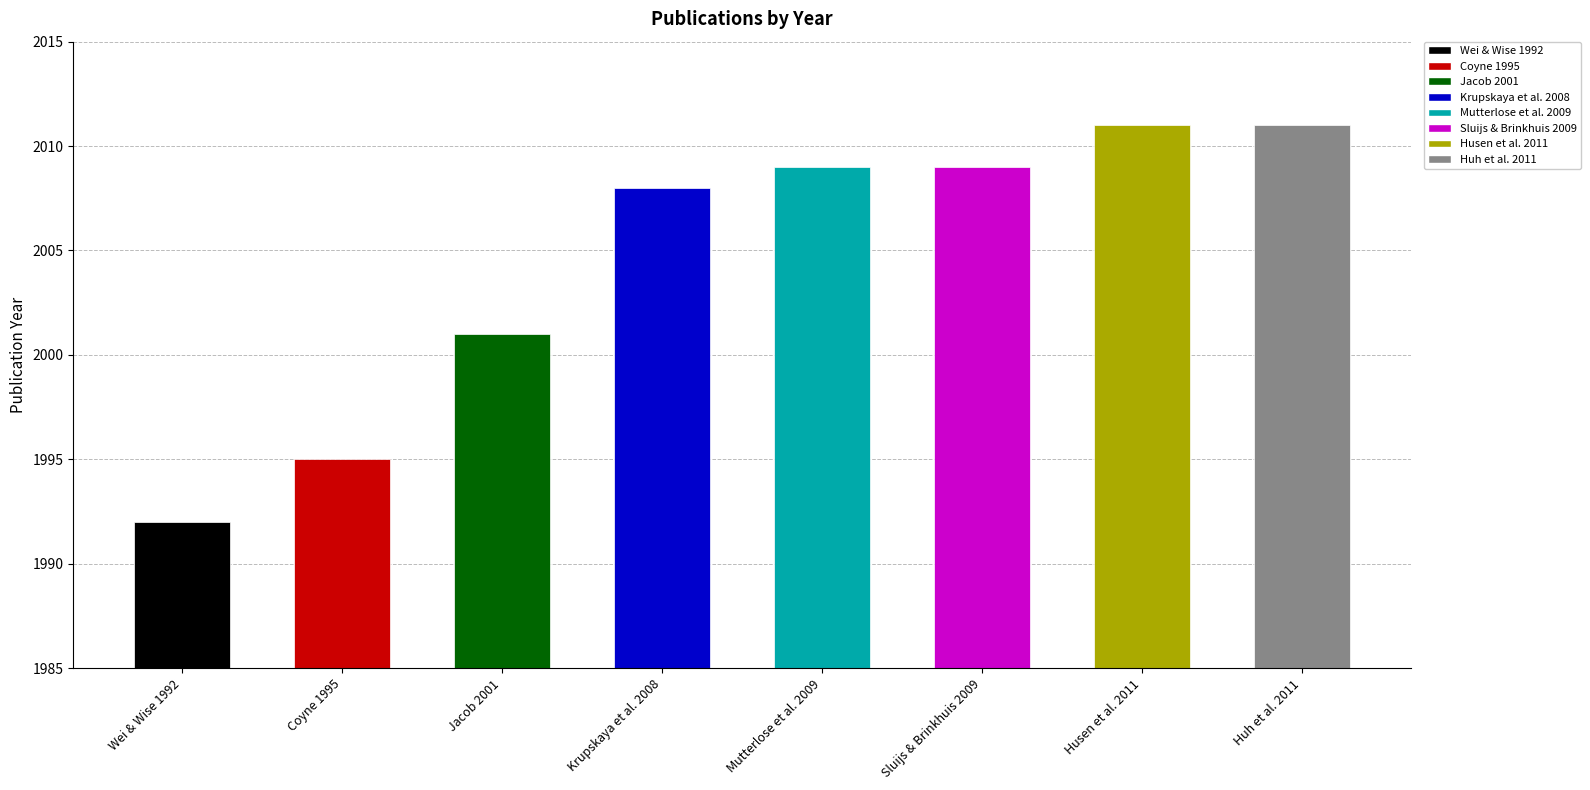

Where is the data nearest to the value 2001?

Jacob 2001